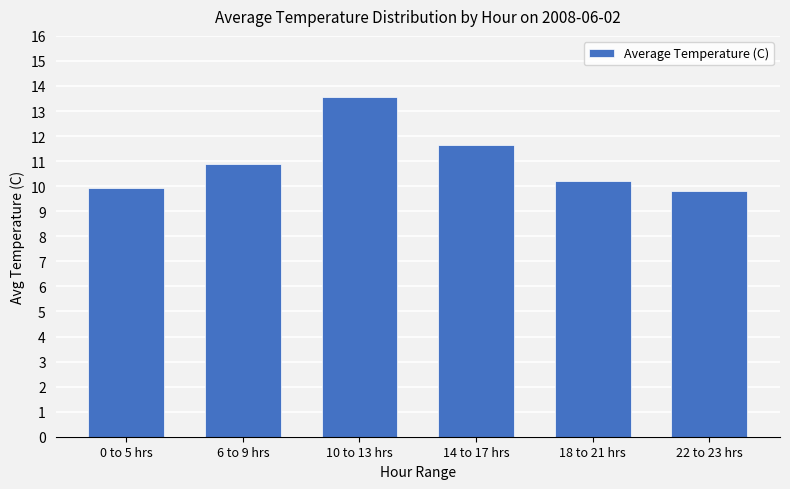

List the labels in order of value, largest first.

10 to 13 hrs, 14 to 17 hrs, 6 to 9 hrs, 18 to 21 hrs, 0 to 5 hrs, 22 to 23 hrs